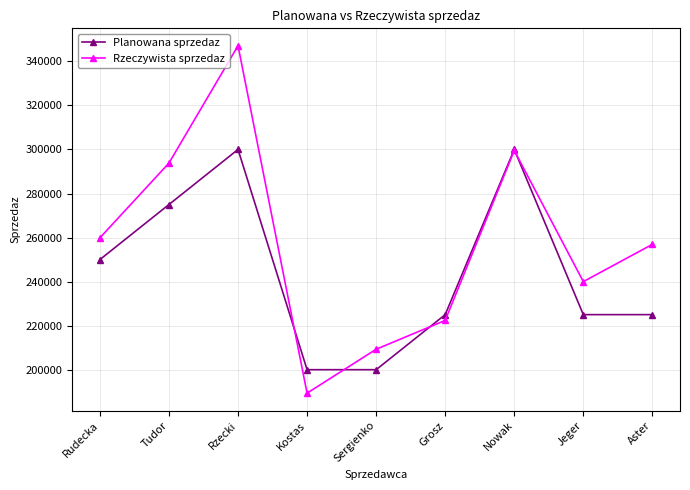

What is the total value across all series at Aster?

481919